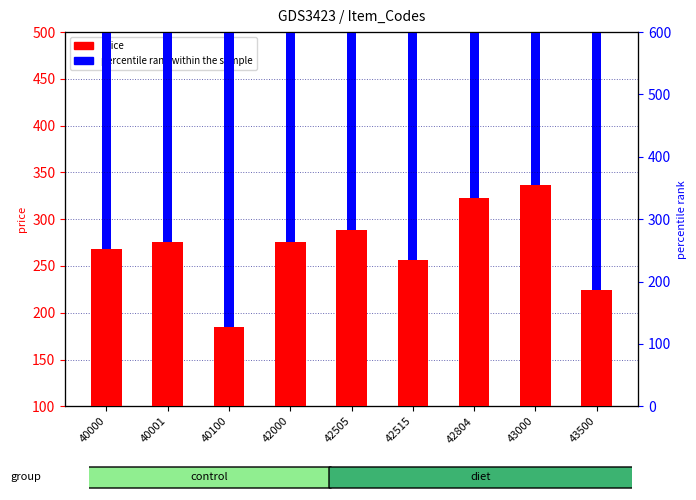

How many data points in percentile rank within the sample are less than 16069?

4